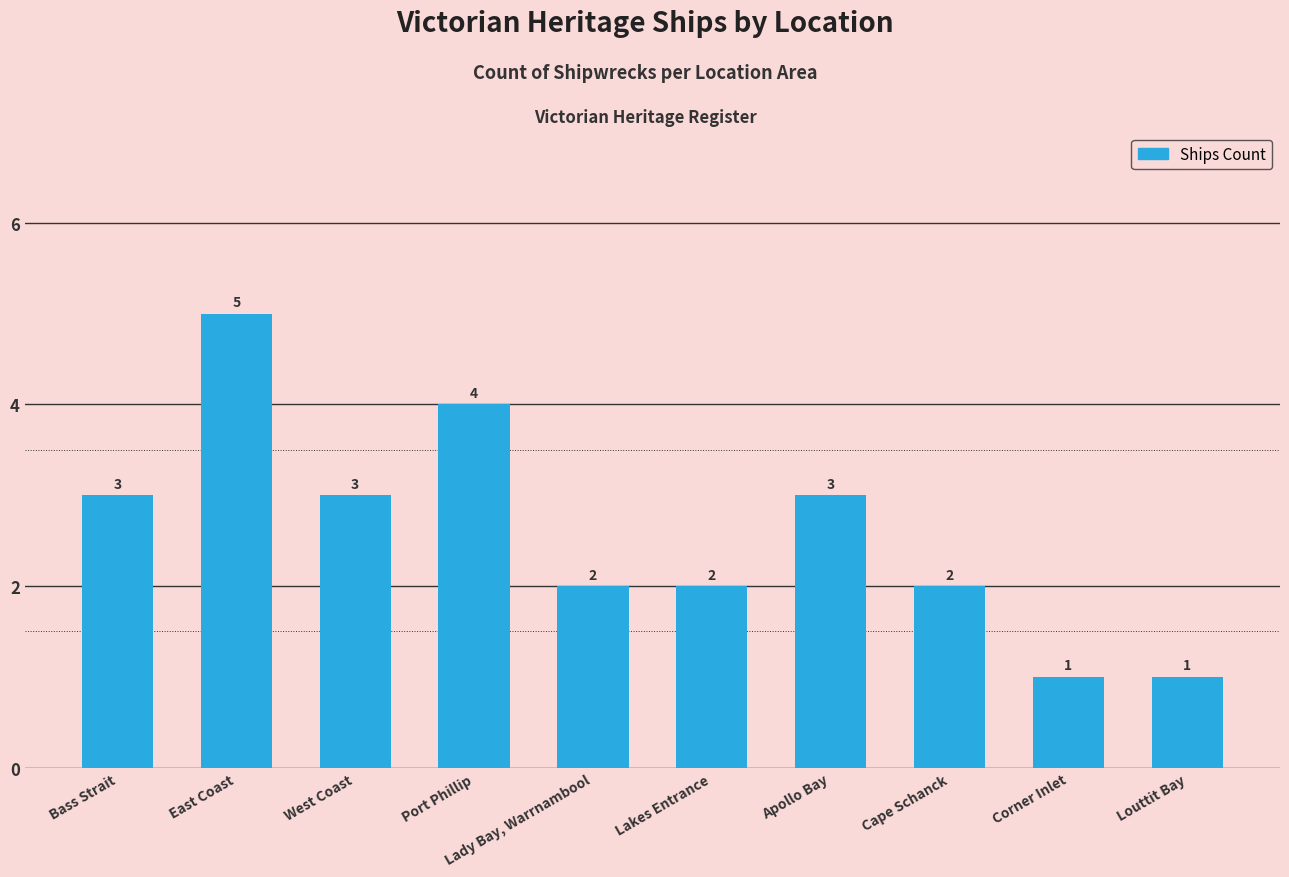

How many values are below 3?

5